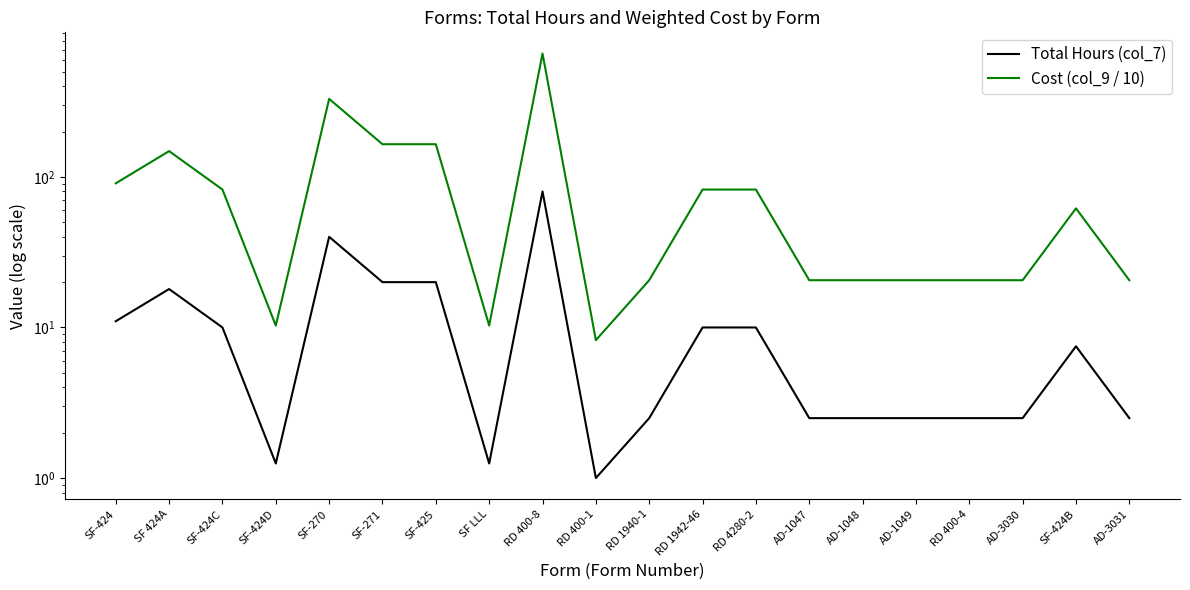

At which label does Cost (col_9 / 10) reach its minimum?

RD 400-1